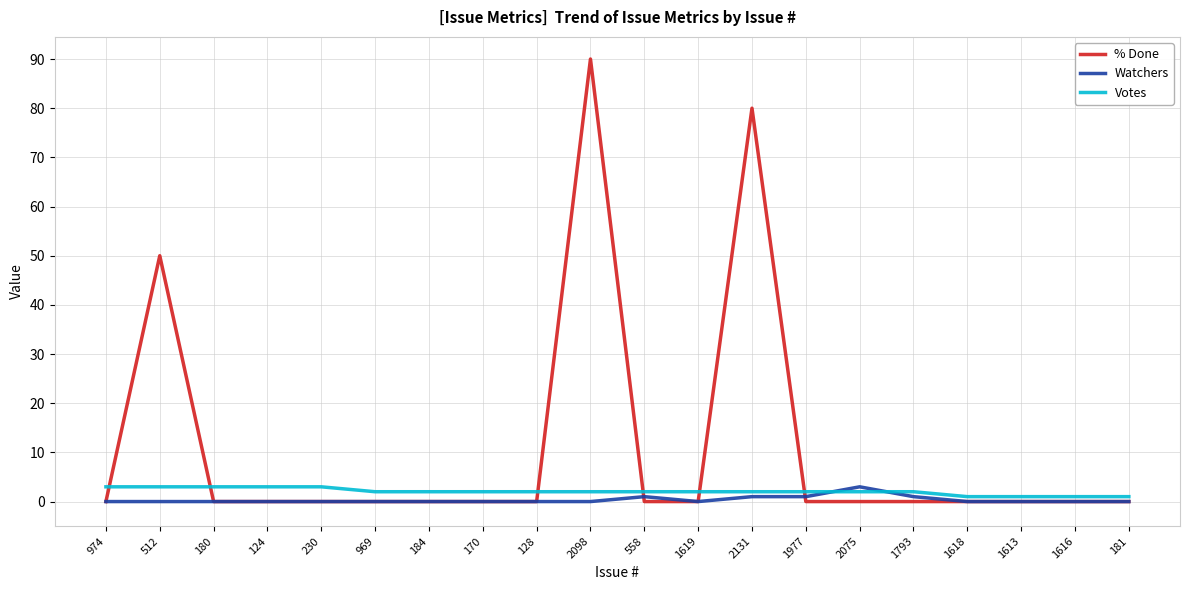

True or false: % Done and Votes cross at least once.

True